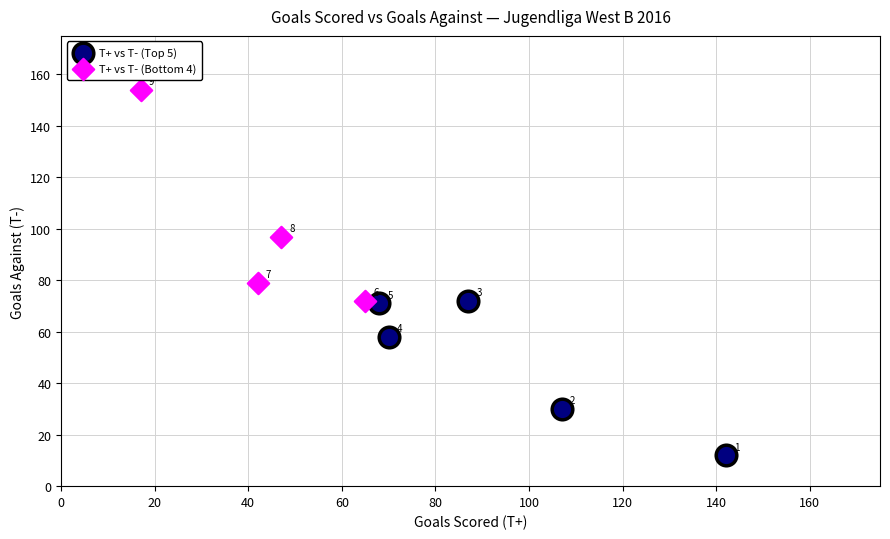

What are all the series names shown in the legend?

T+ vs T- (Top 5), T+ vs T- (Bottom 4)